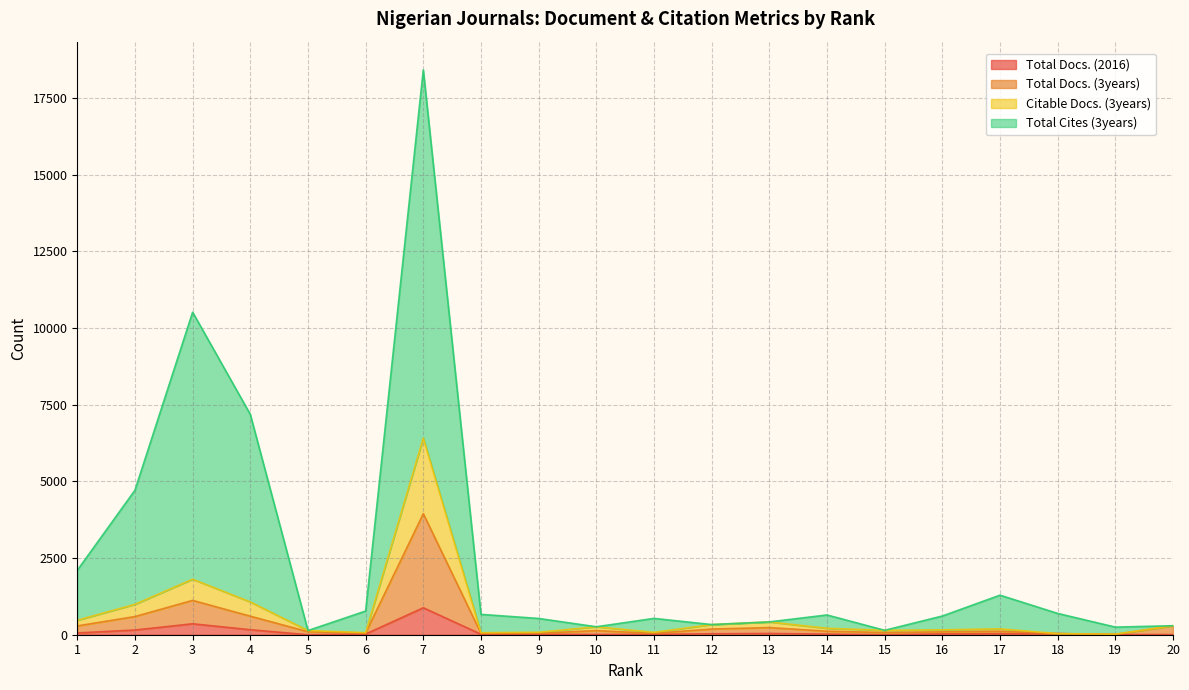

How many data points in Total Docs. (3years) are less than 115?

10